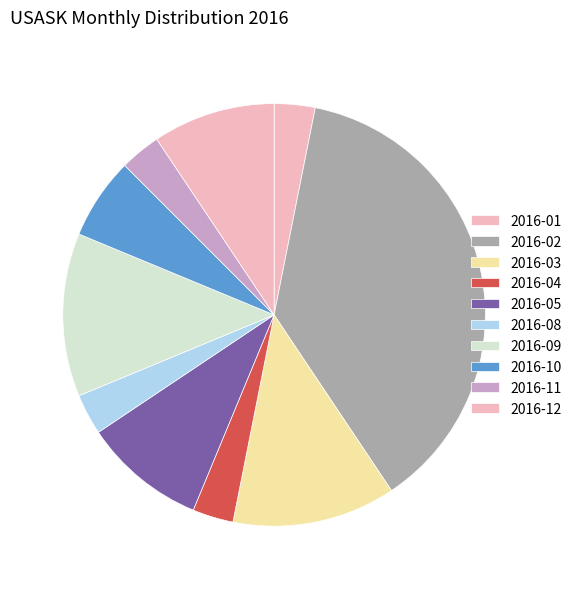

Count the number of slices in the pie.

10